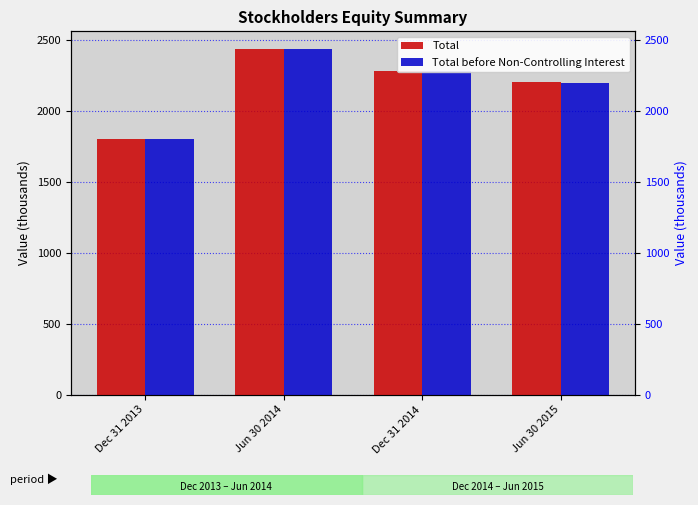

Between Dec 31 2014 and Jun 30 2015, which series saw the biggest shift?

Total before Non-Controlling Interest